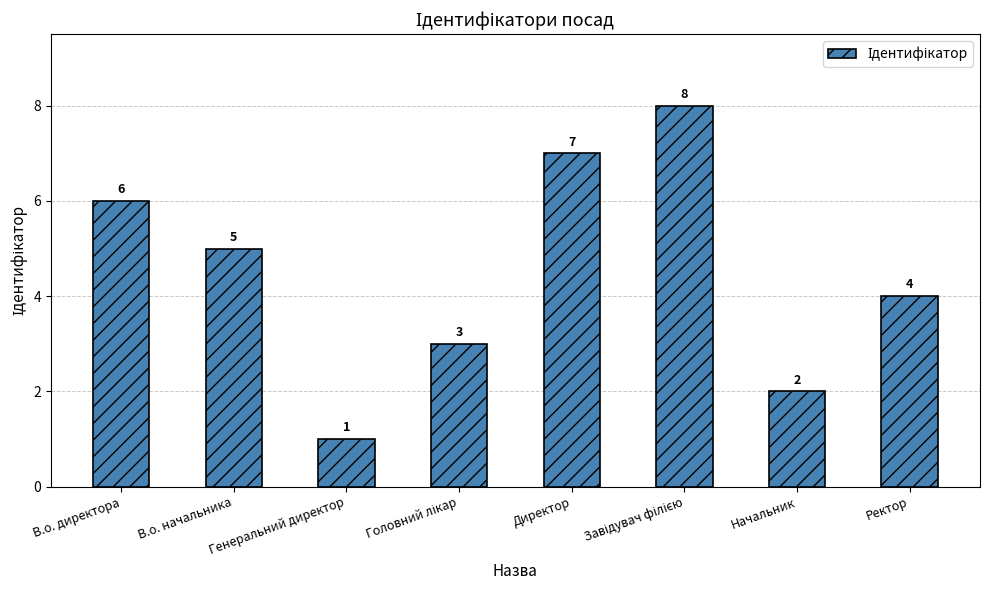

What is the ratio of the value at Директор to the value at В.о. директора?

1.2